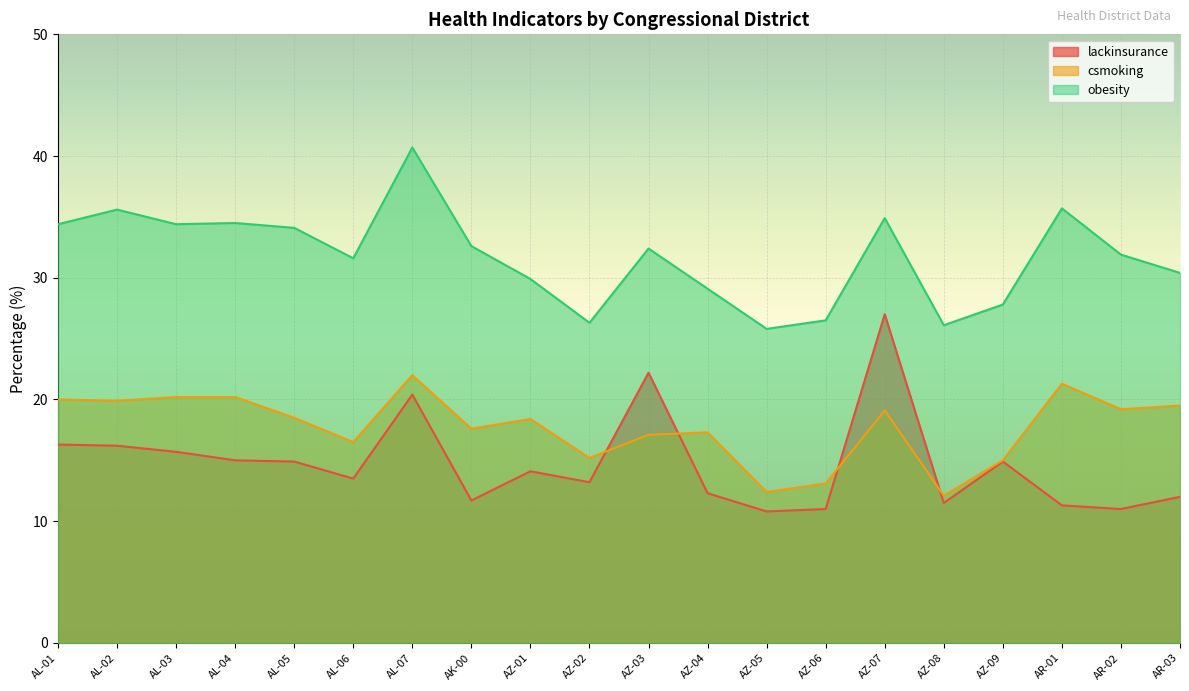

True or false: obesity and csmoking cross at least once.

False